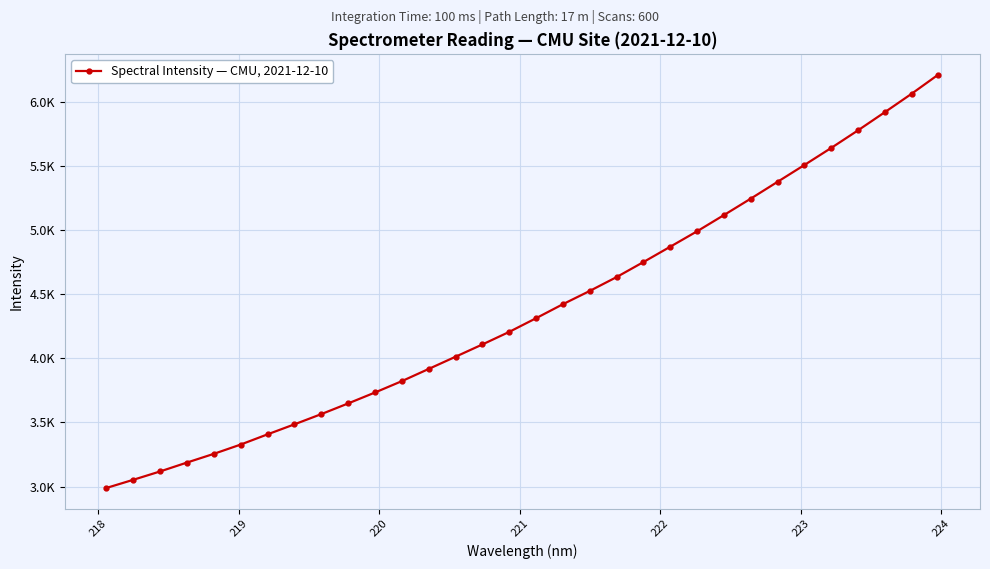

Is this an area chart (filled region under the line)?

No